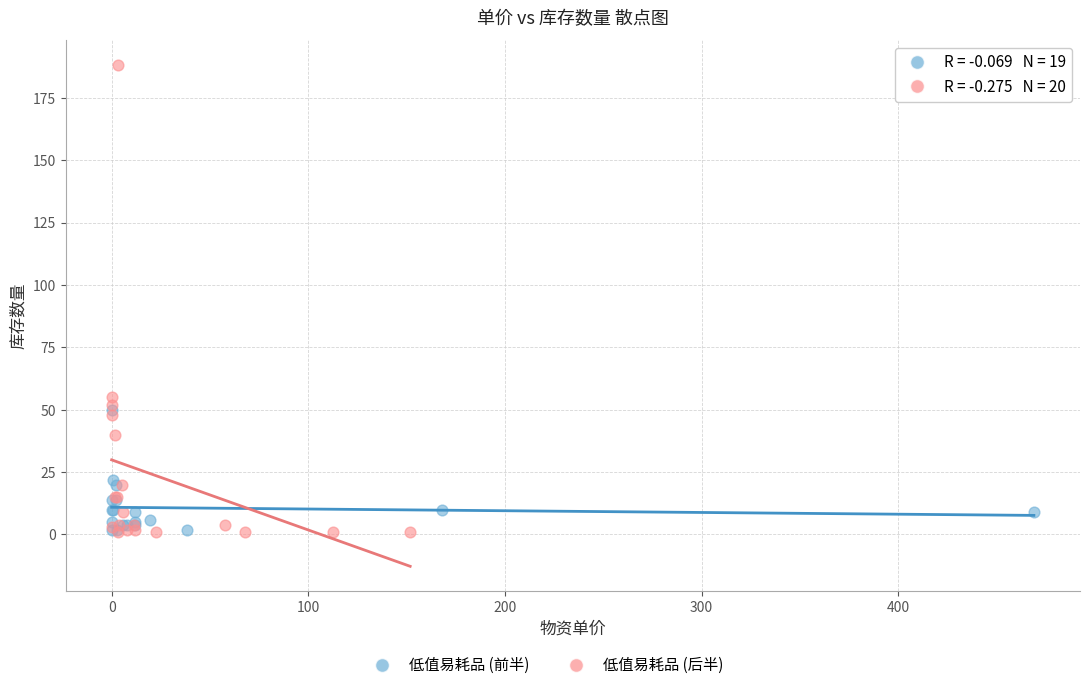

Which series has the largest Y range (max minus min)?

低值易耗品 (后半)